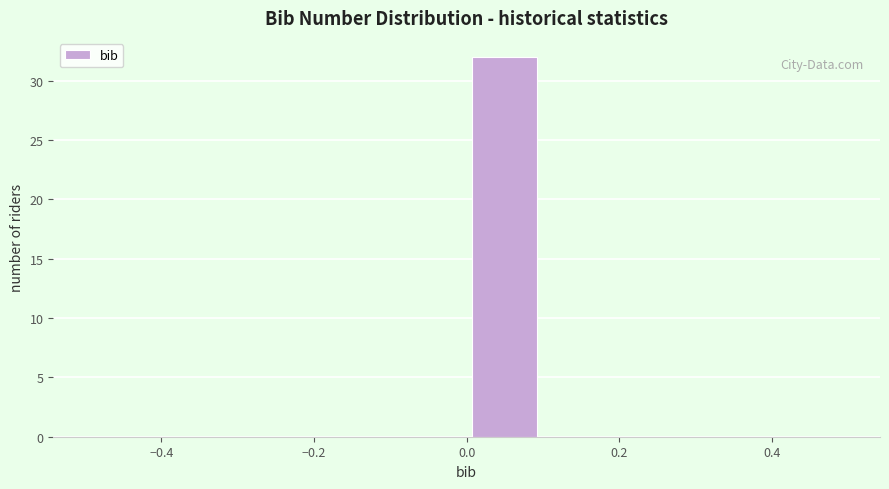

Reading left to right, list every bar in this chart as the range it spans on the x-axis followed by its height. The values are not printed on the chart, so give them approximately, as read against the axis.

-0.5 to -0.4: 0
-0.4 to -0.3: 0
-0.3 to -0.2: 0
-0.2 to -0.1: 0
-0.1 to 0.0: 0
0.0 to 0.1: 32
0.1 to 0.2: 0
0.2 to 0.3: 0
0.3 to 0.4: 0
0.4 to 0.5: 0